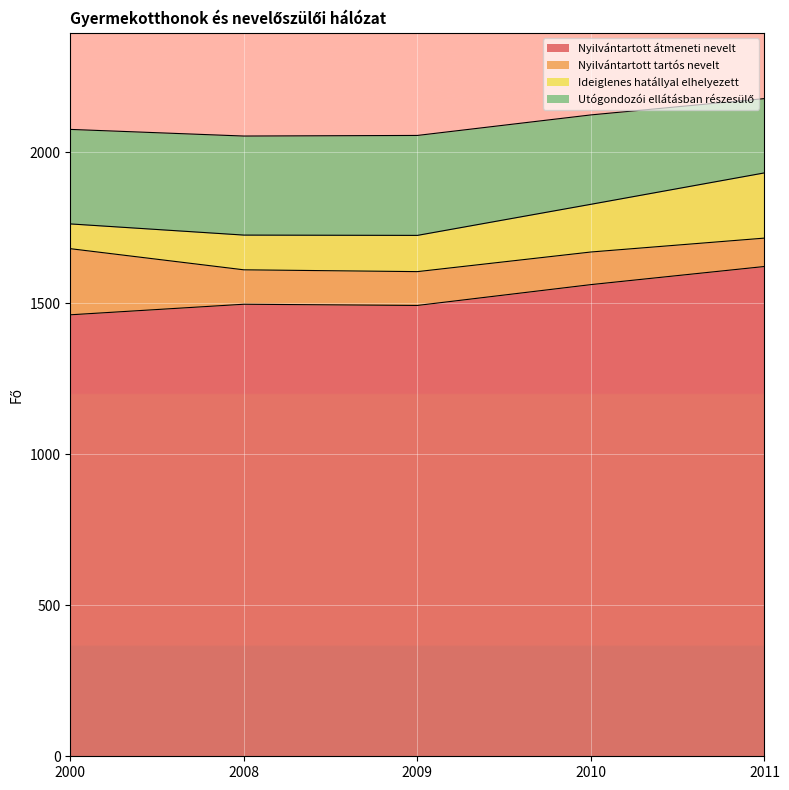

What is the total value across all series at 2011?

2178